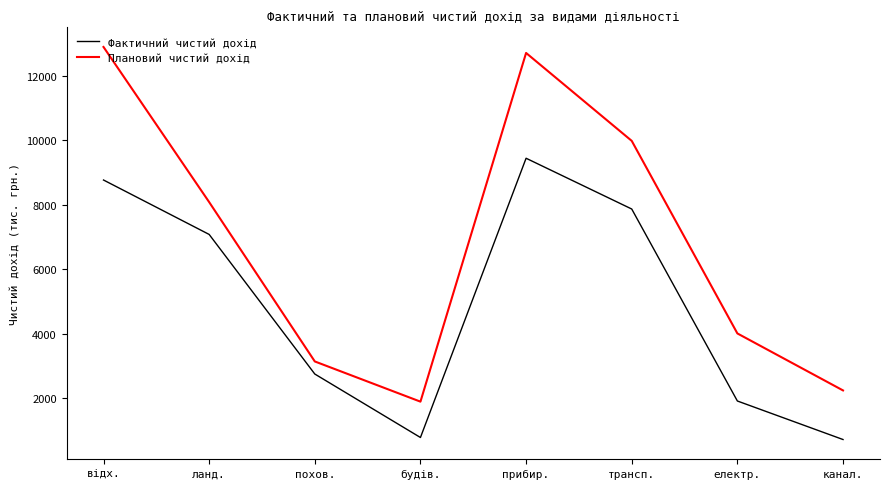

True or false: Плановий чистий дохід has more than 0 points higher than both neighbors.

True